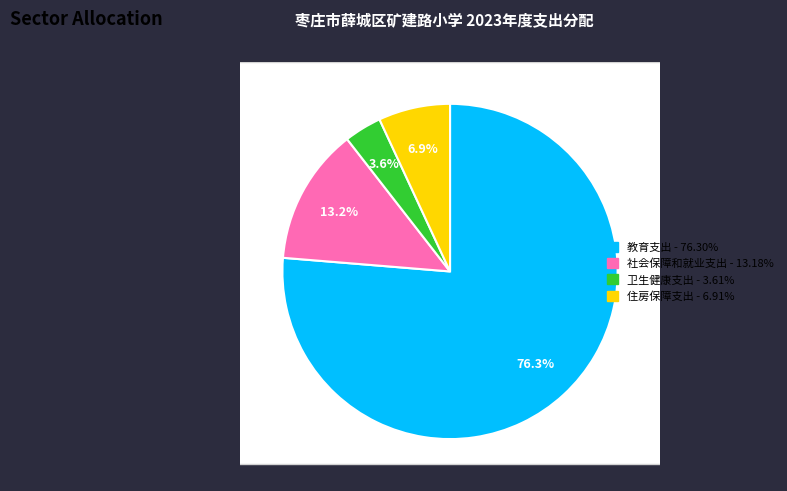

What percentage is the 住房保障支出 slice, to the nearest percent?

7%